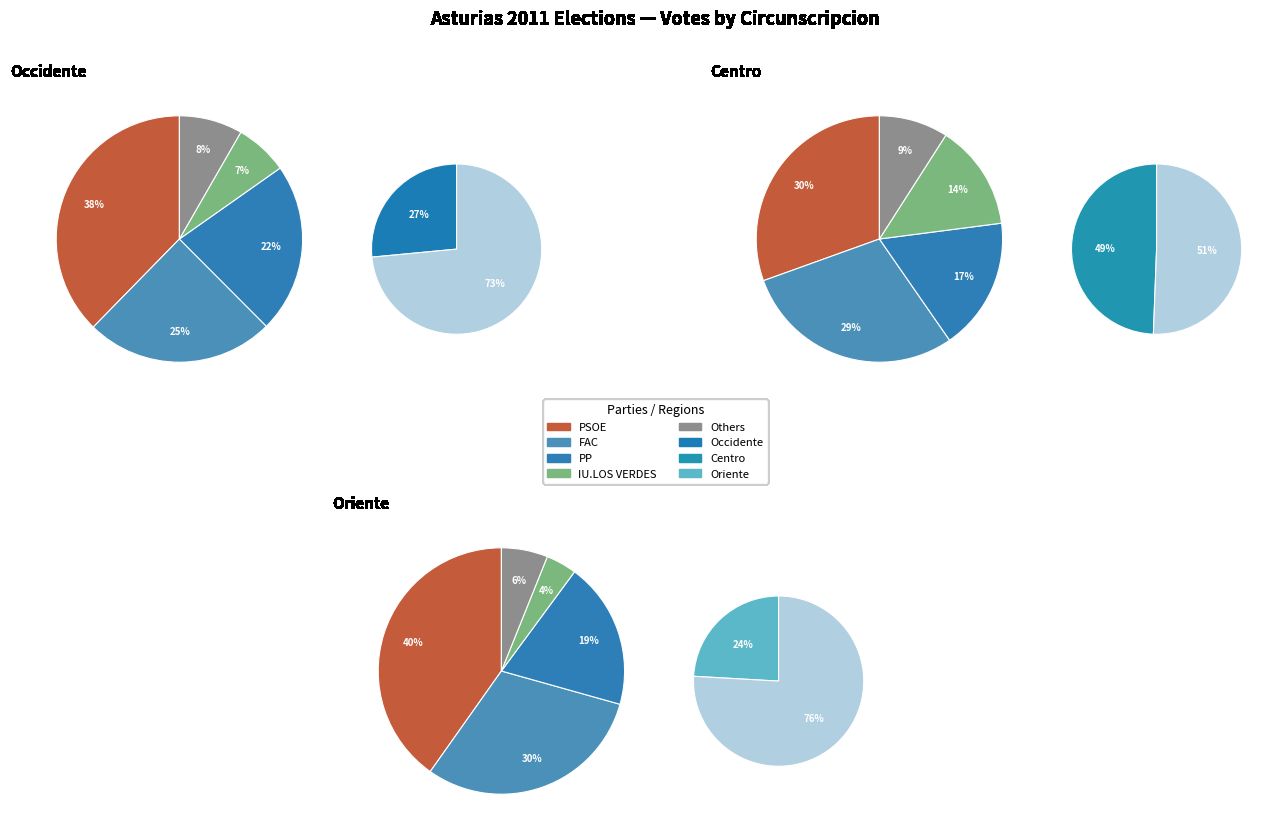

True or false: Centro accounts for 49% of the total.

True